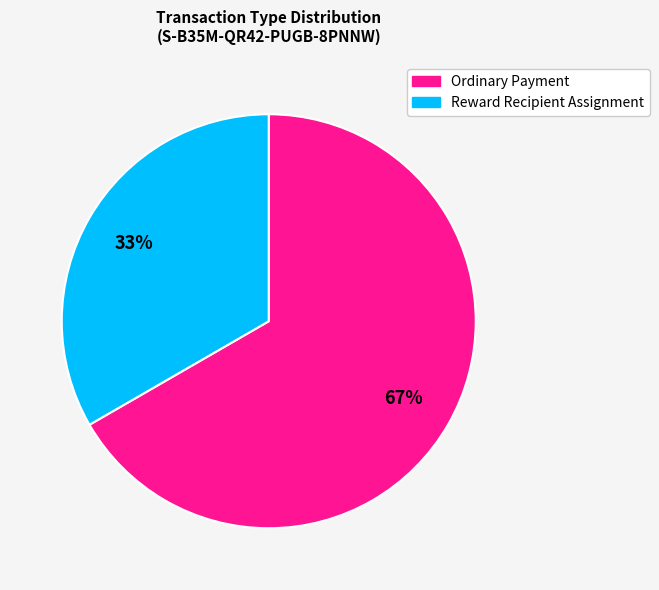

Is there any slice that represents more than half of the pie?

Yes